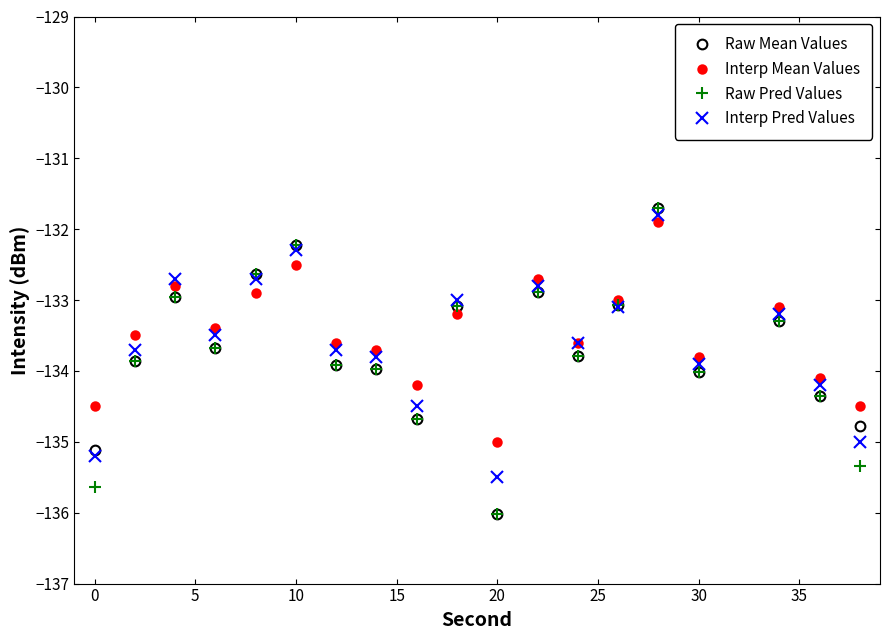

What are all the series names shown in the legend?

Raw Mean Values, Interp Mean Values, Raw Pred Values, Interp Pred Values